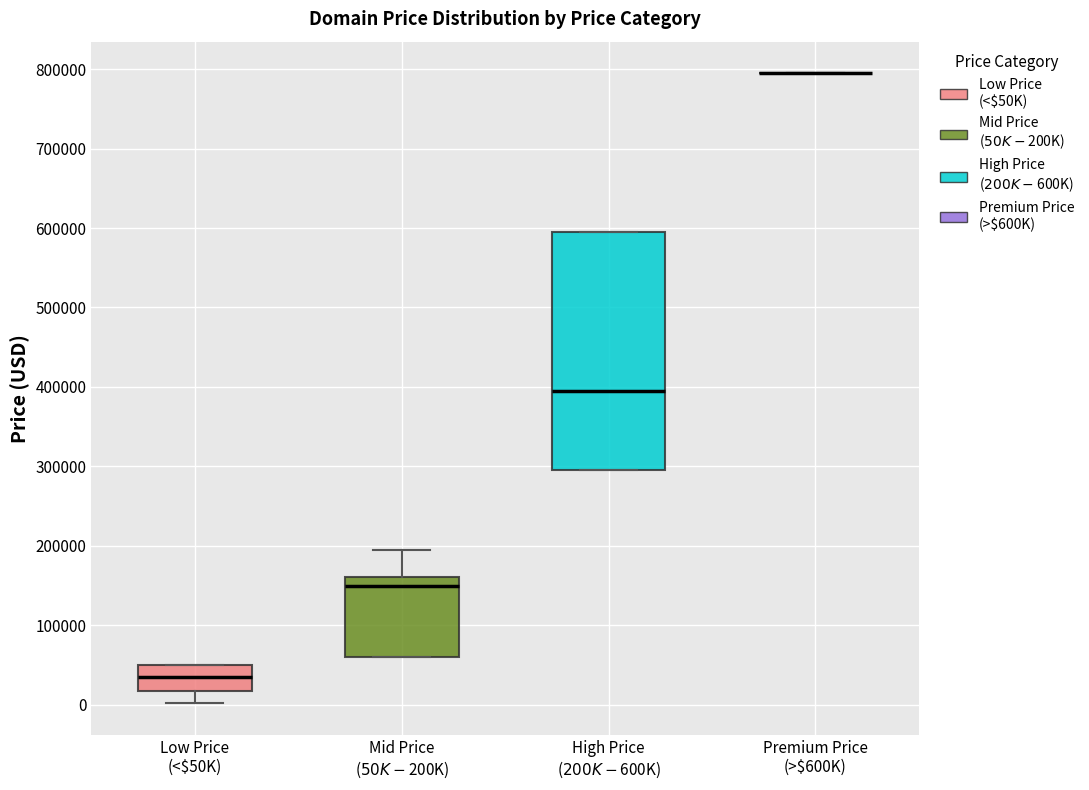

Reading left to right, transcribe this box plot: for each box, give where its median line is, the range the box spans, and where its two whiskers end, as read against the y-axis. The values are not printed on the chart, so give them approximately, as read against the axis.

Low Price (<$50K): median 30000, box 20000 to 50000, whiskers 0 to 50000
Mid Price ($50K-$200K): median 150000, box 60000 to 160000, whiskers 60000 to 190000
High Price ($200K-$600K): median 390000, box 290000 to 590000, whiskers 290000 to 590000
Premium Price (>$600K): box collapsed to a line at 790000, whiskers 790000 to 790000